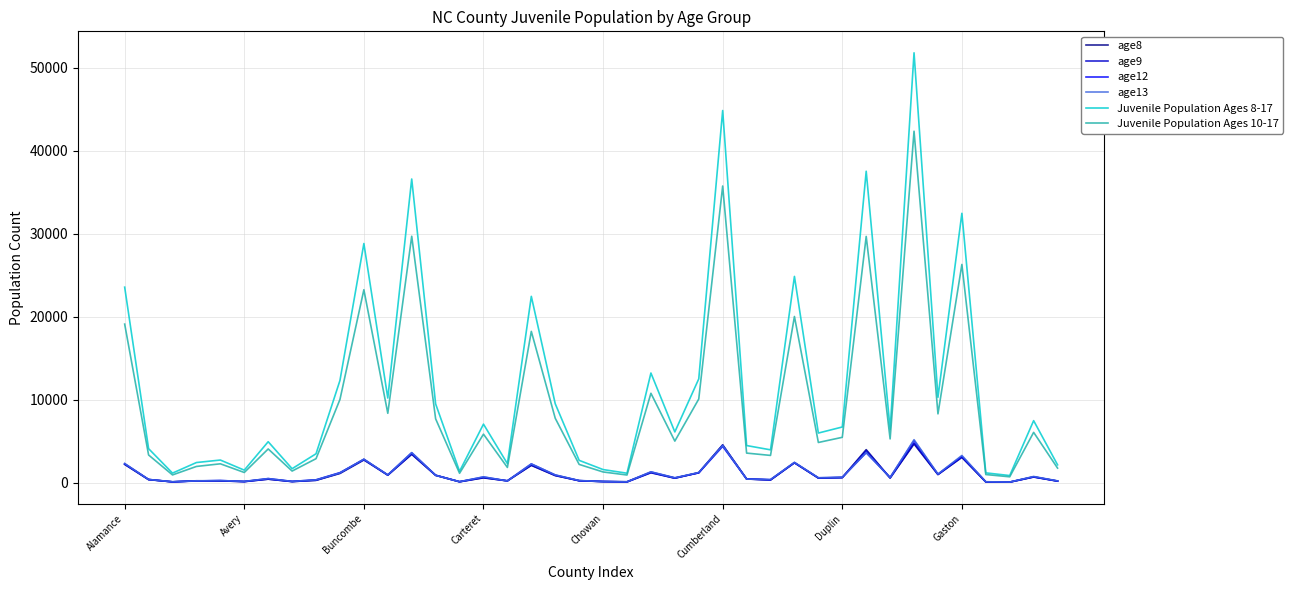

Which series has the widest spread of values?

Juvenile Population Ages 8-17